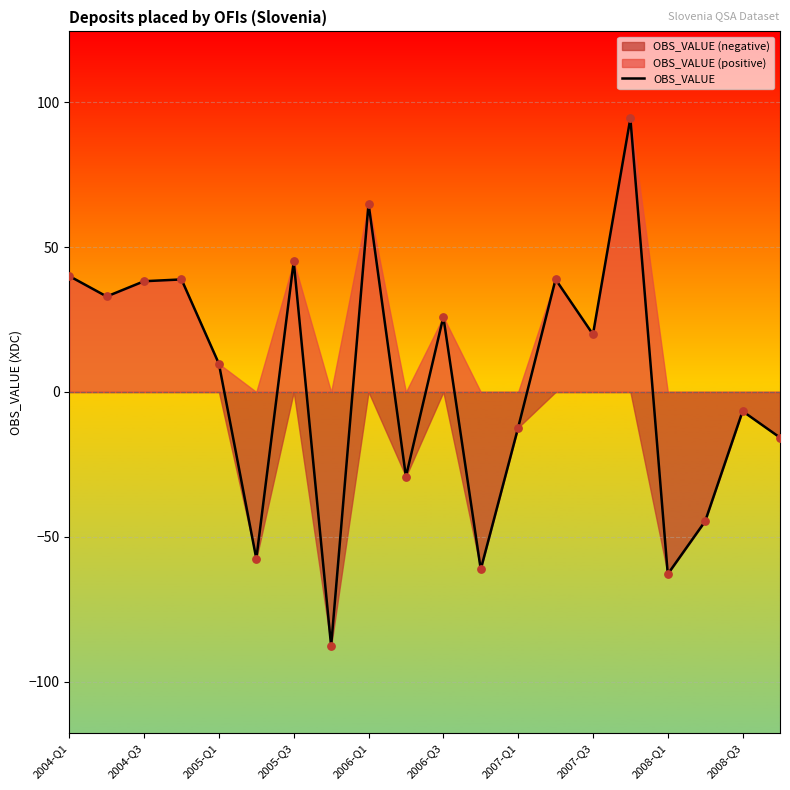

What is the lowest value of the OBS_VALUE series?

-87.7